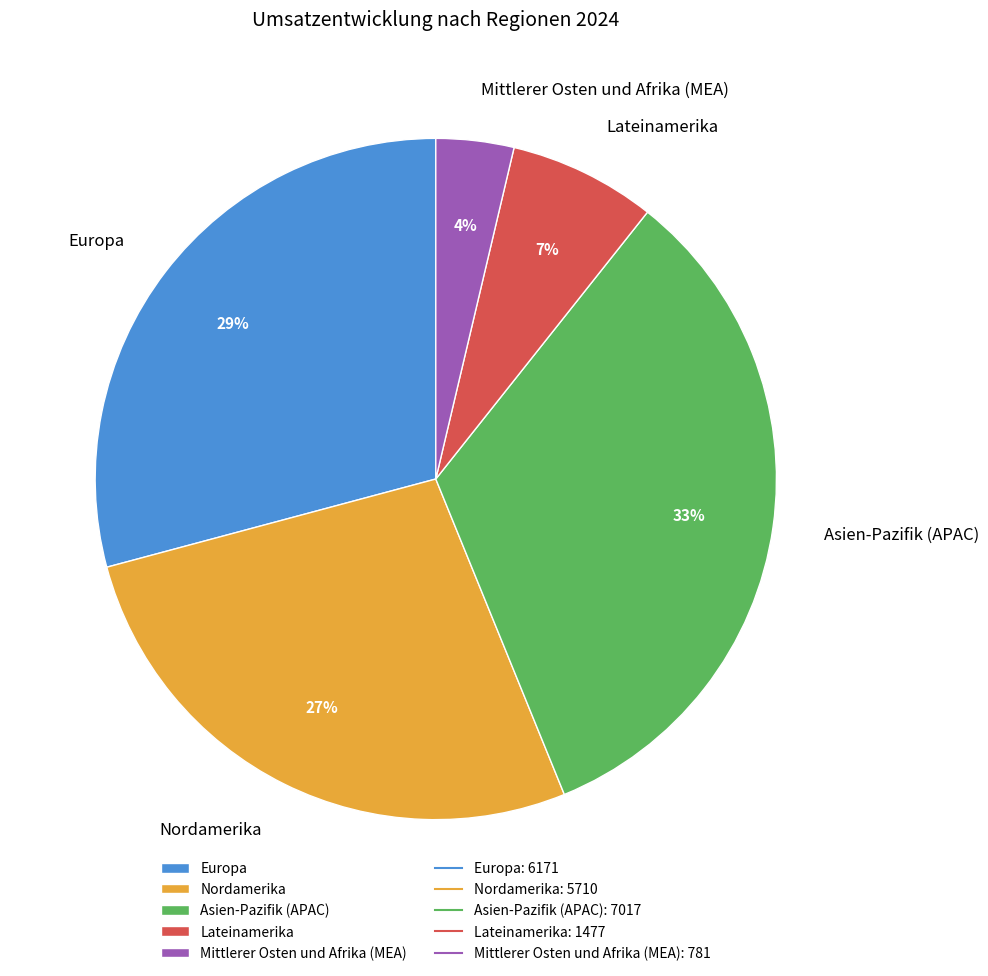

The Asien-Pazifik (APAC) slice represents 44% of the pie. True or false?

False